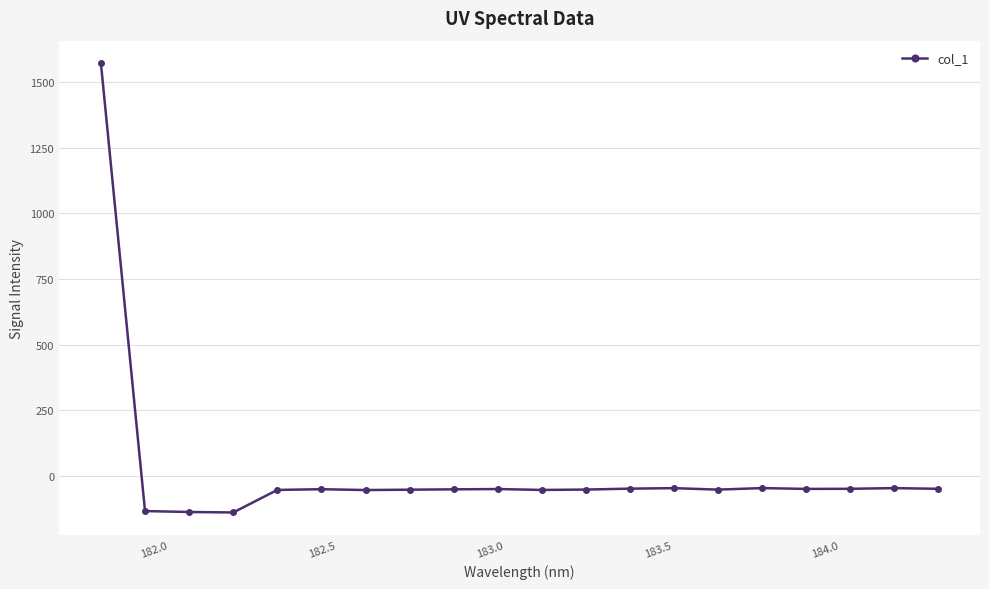

True or false: there are more than 0 points higher than both neighbors.

True